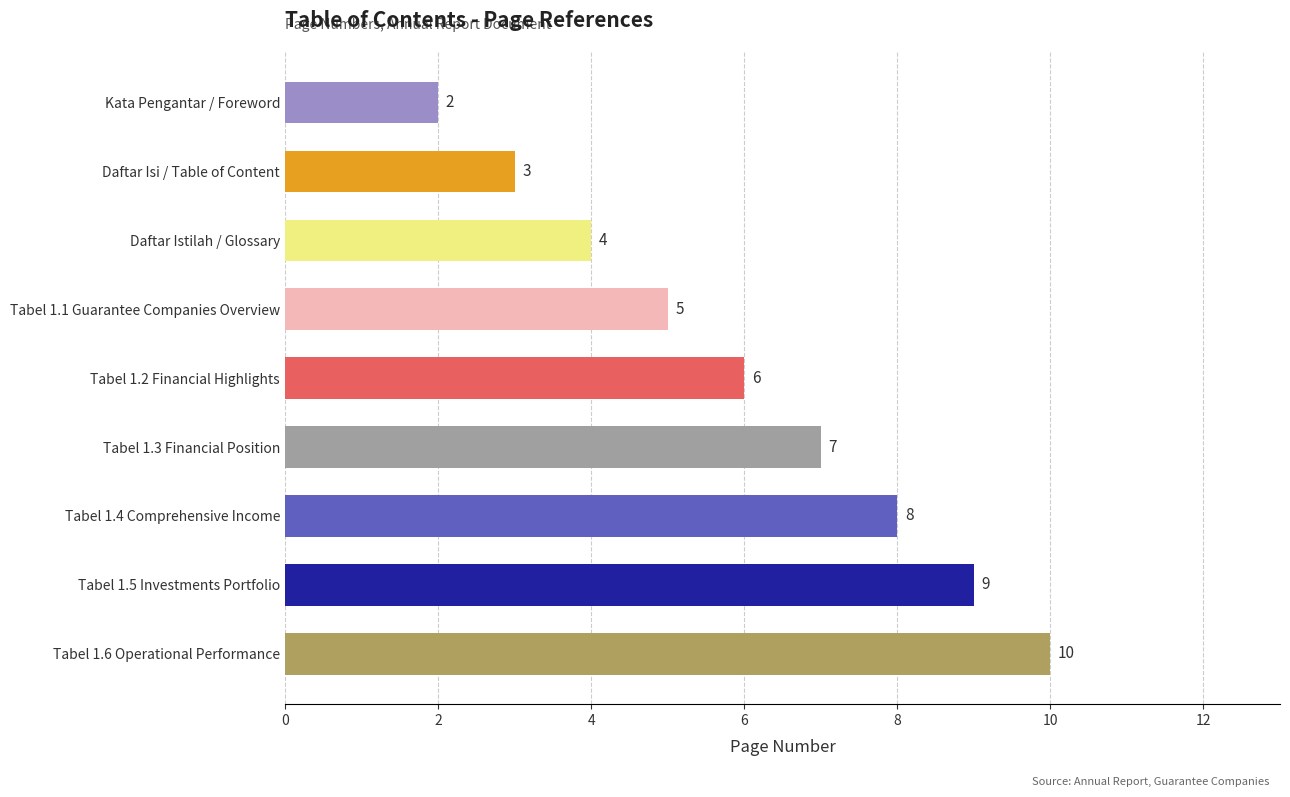

Read the value at Tabel 1.2 Financial Highlights.

6